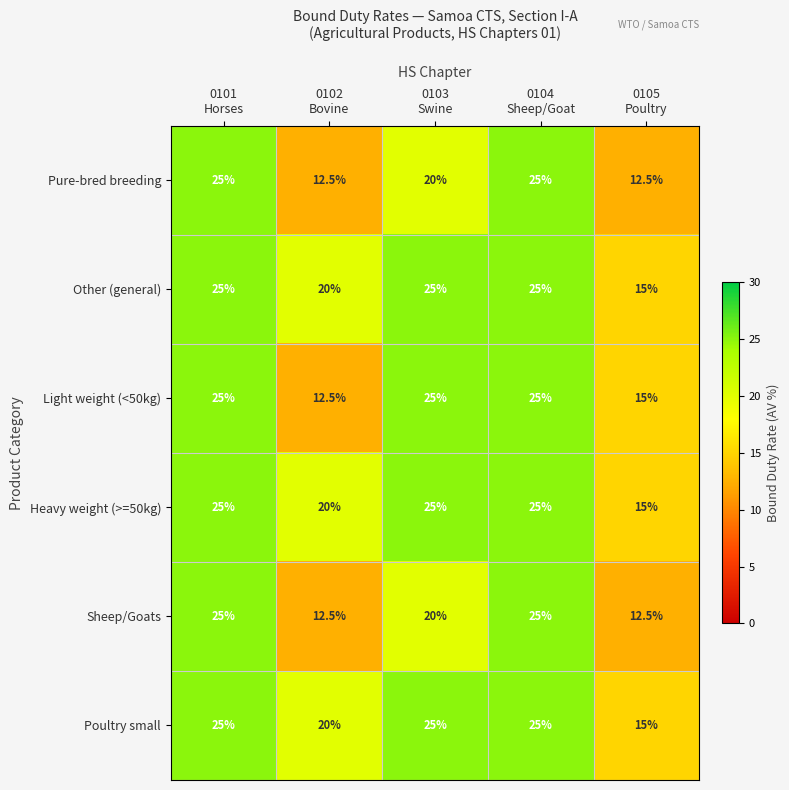

What is the highest value of the Heavy weight (>=50kg) series?

25.0